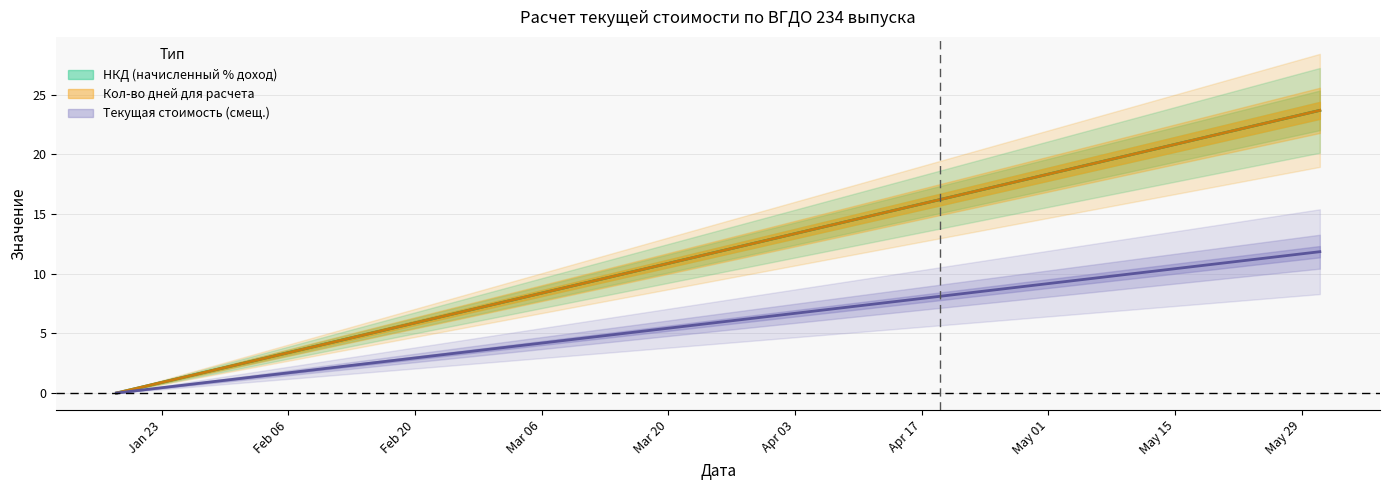

How many lines are shown in the chart?

3